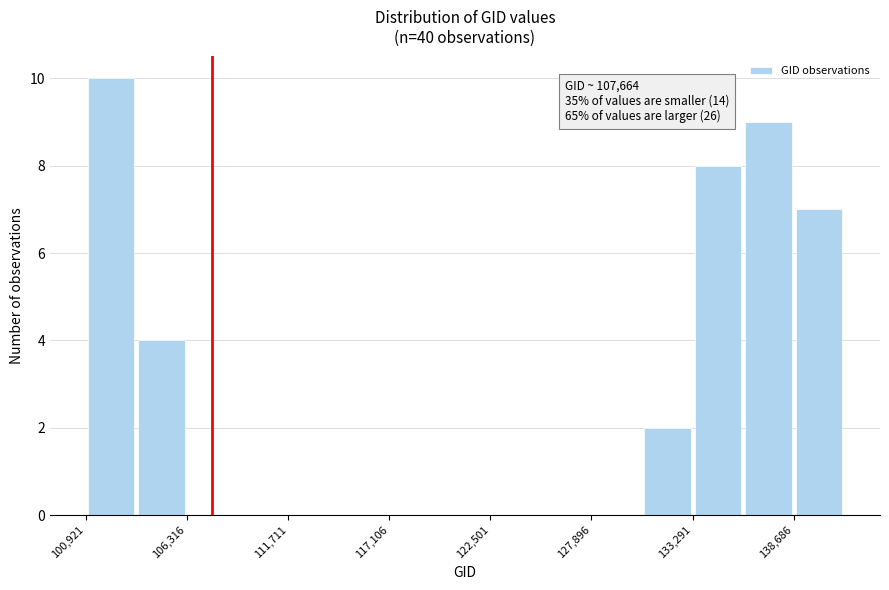

Read against the x-axis, roughly where is the centre of the tallest bar?

102000